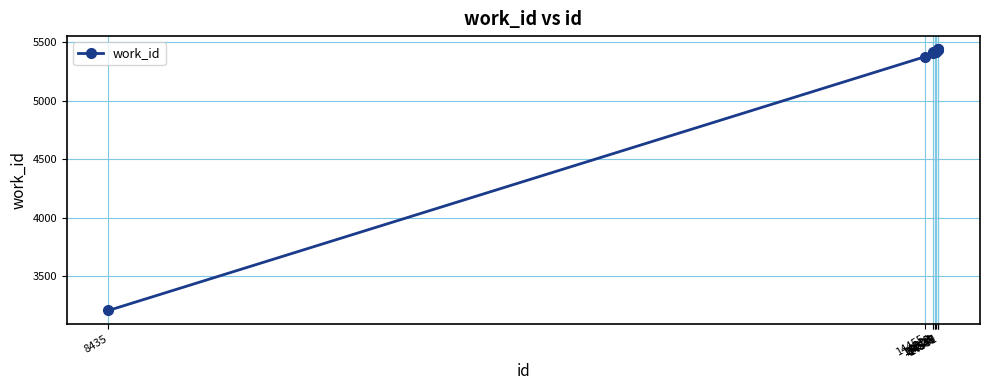

What is the value of the 6th point from the left?

5419